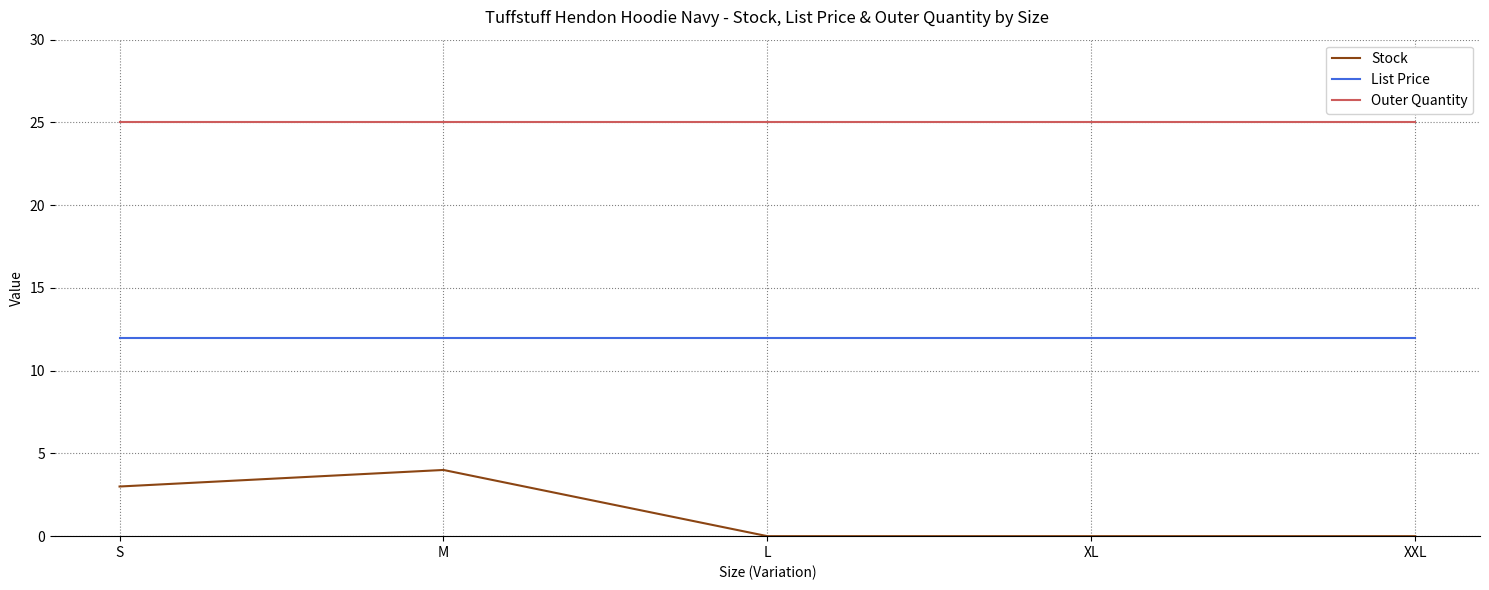

At XL, list the series in order from largest to smallest.

Outer Quantity, List Price, Stock